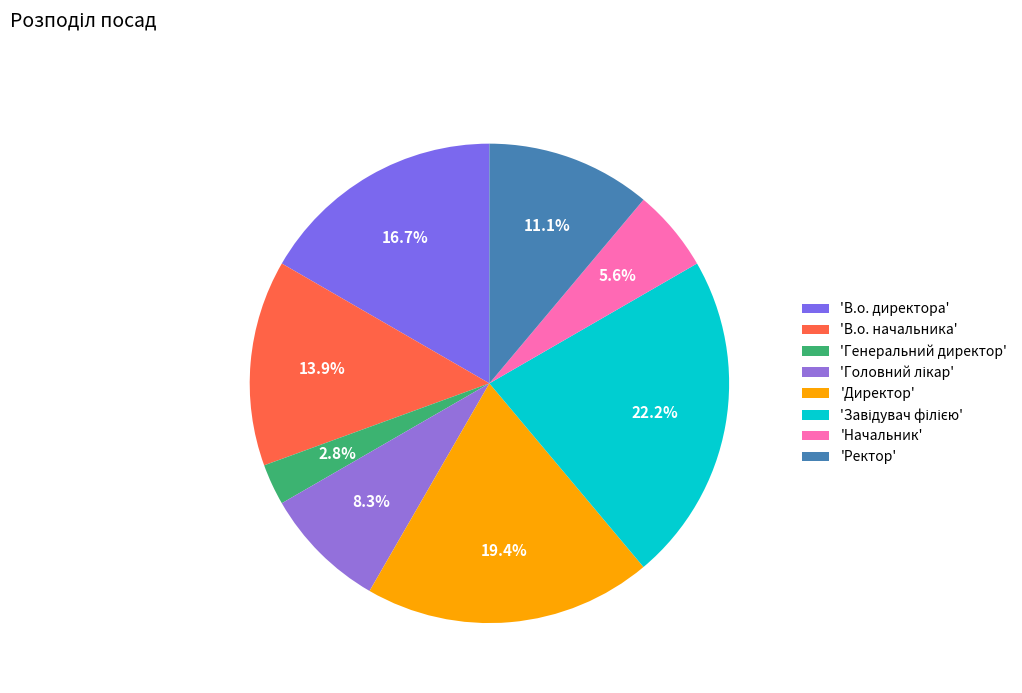

Rank the categories by value from lowest to highest.

Генеральний директор, Начальник, Головний лікар, Ректор, В.о. начальника, В.о. директора, Директор, Завідувач філією